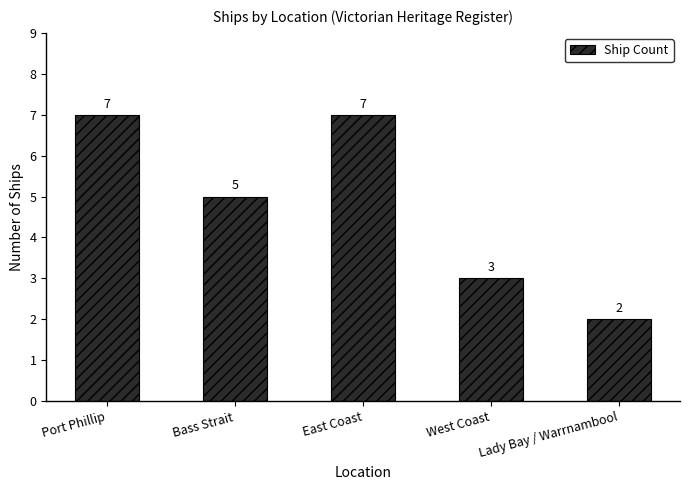

Does the chart contain stacked bars?

No